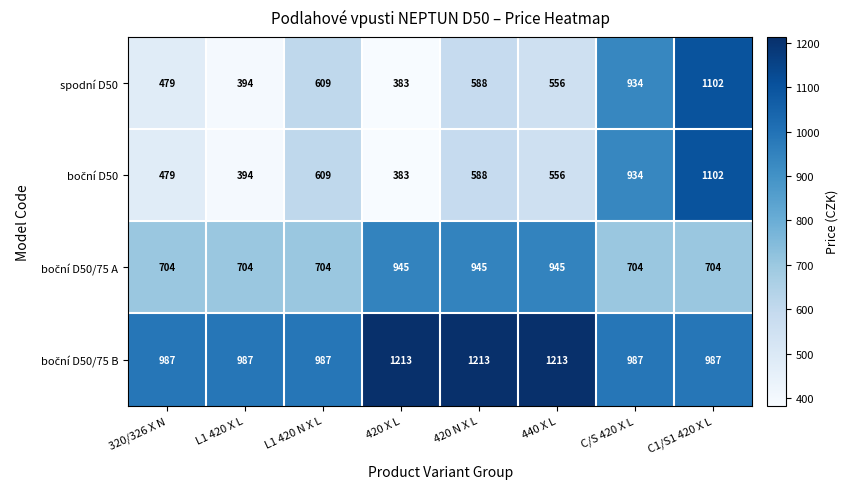

Where does the spodní D50 series first go above 588?

L1 420 N X L